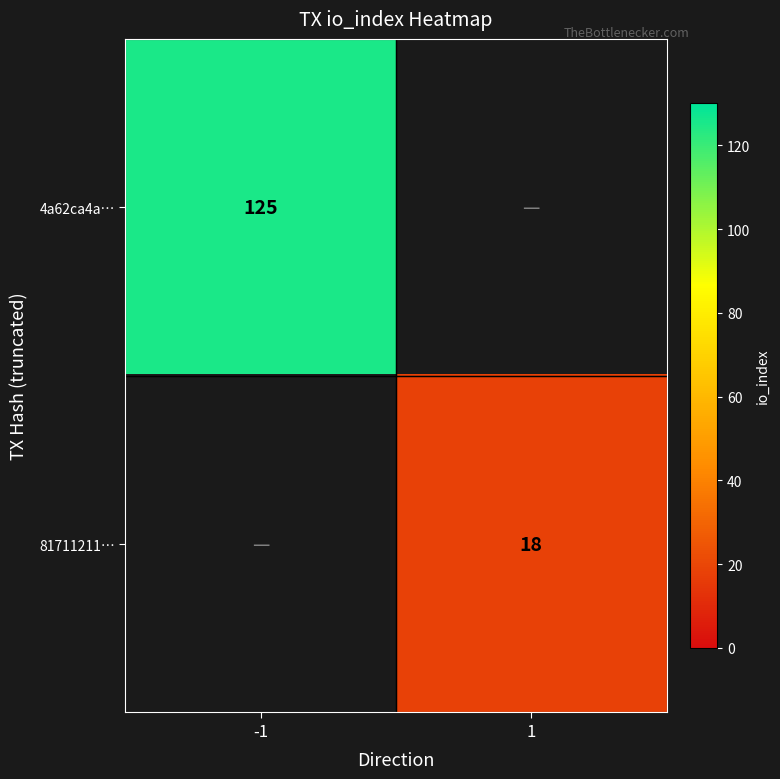

The value of 4a62ca4a… at -1 is 125. True or false?

True